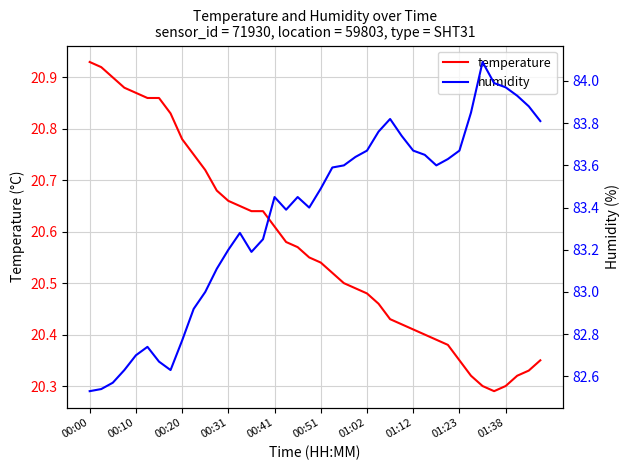

How many data points does each series have?

40